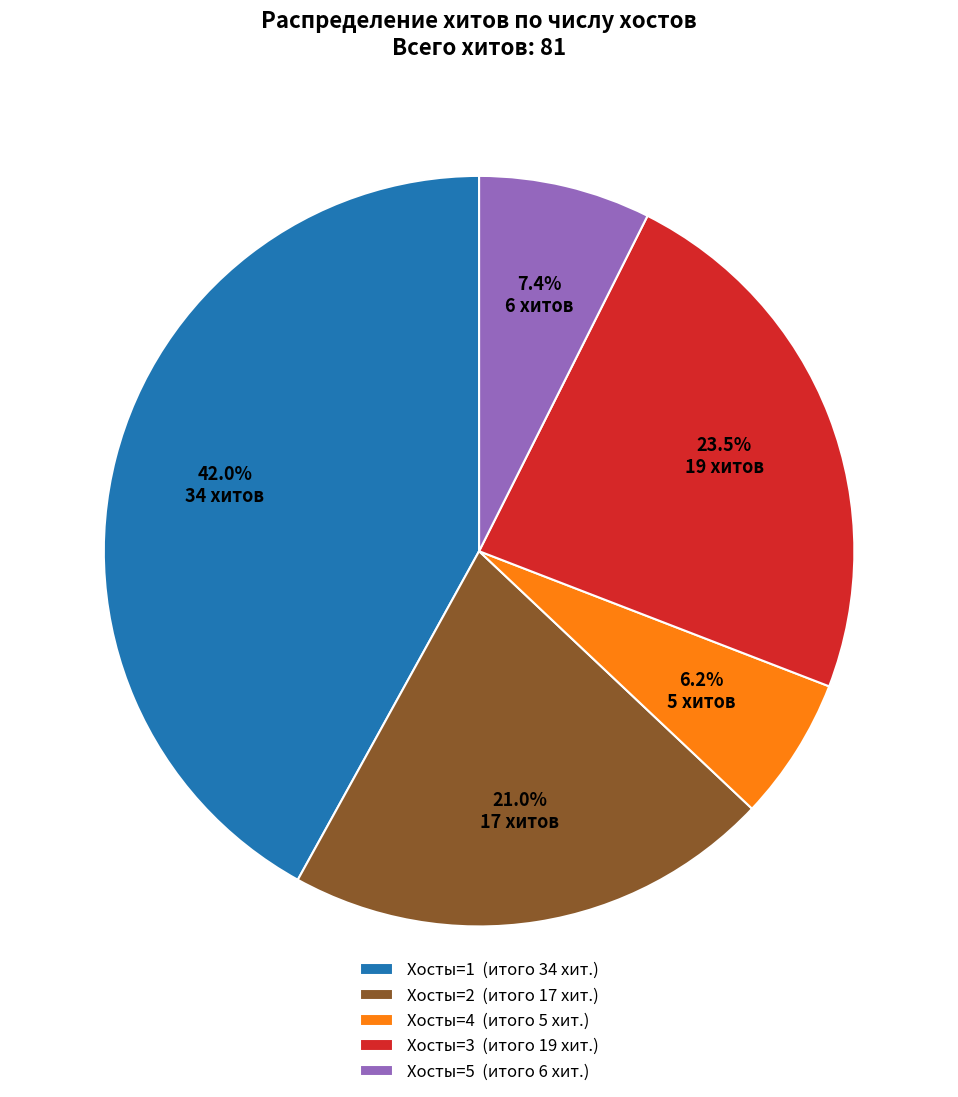

Which has a higher value, Хосты=1 (итого 34 хит.) or Хосты=5 (итого 6 хит.)?

Хосты=1 (итого 34 хит.)